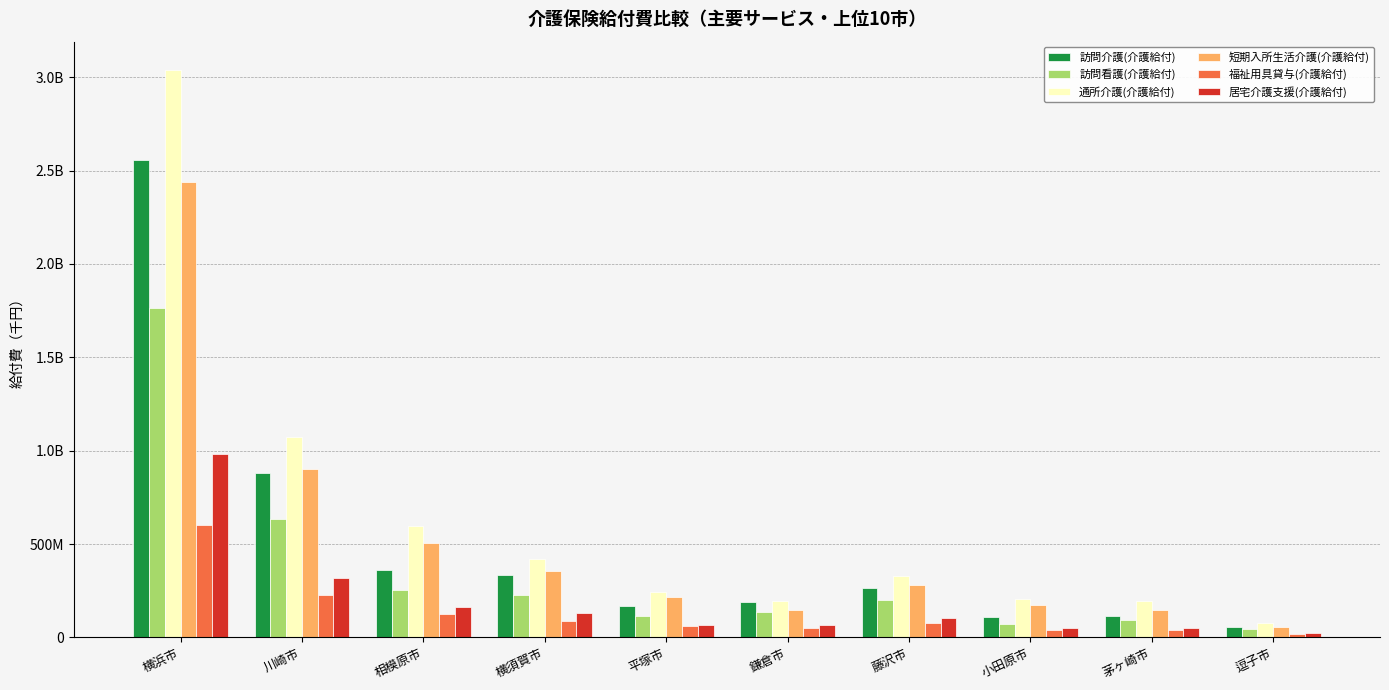

Are the bars horizontal?

No